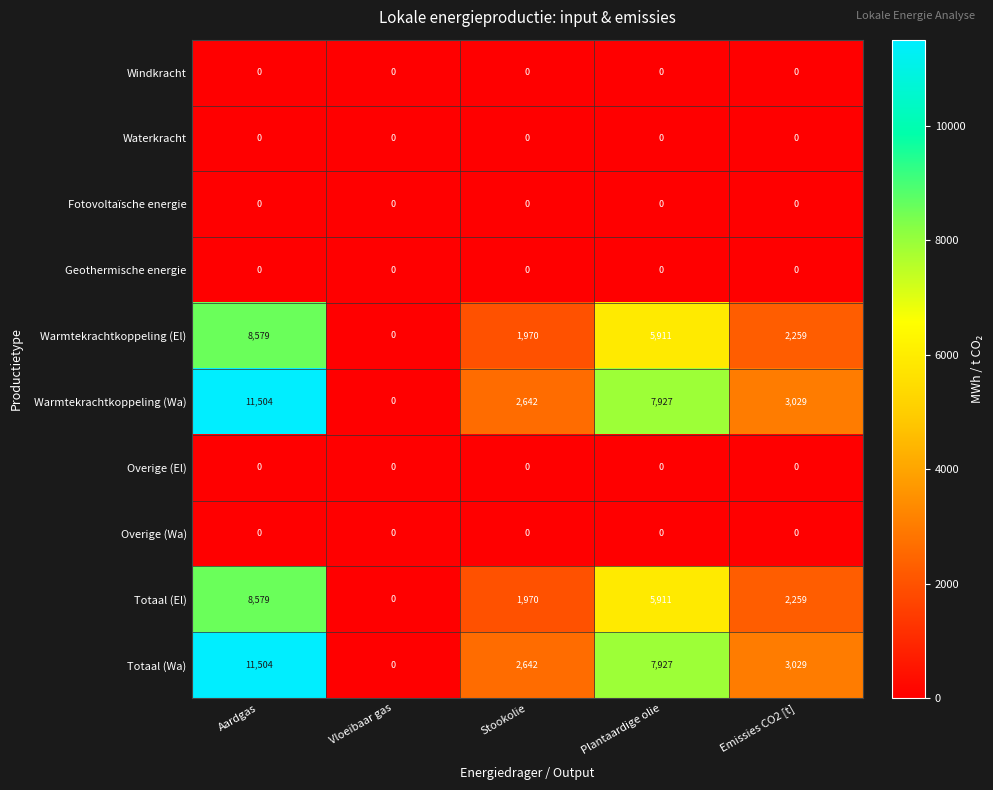

The value of Totaal (El) at Stookolie is 451. True or false?

False